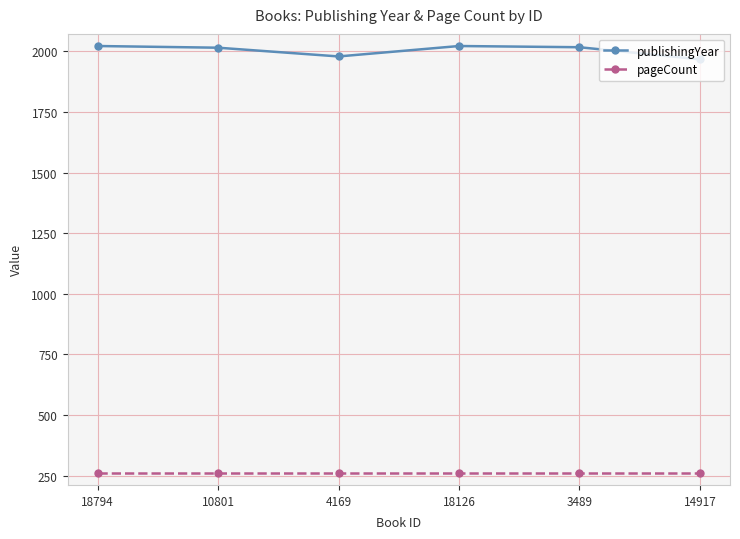

How many data points in publishingYear are less than 2017?

3